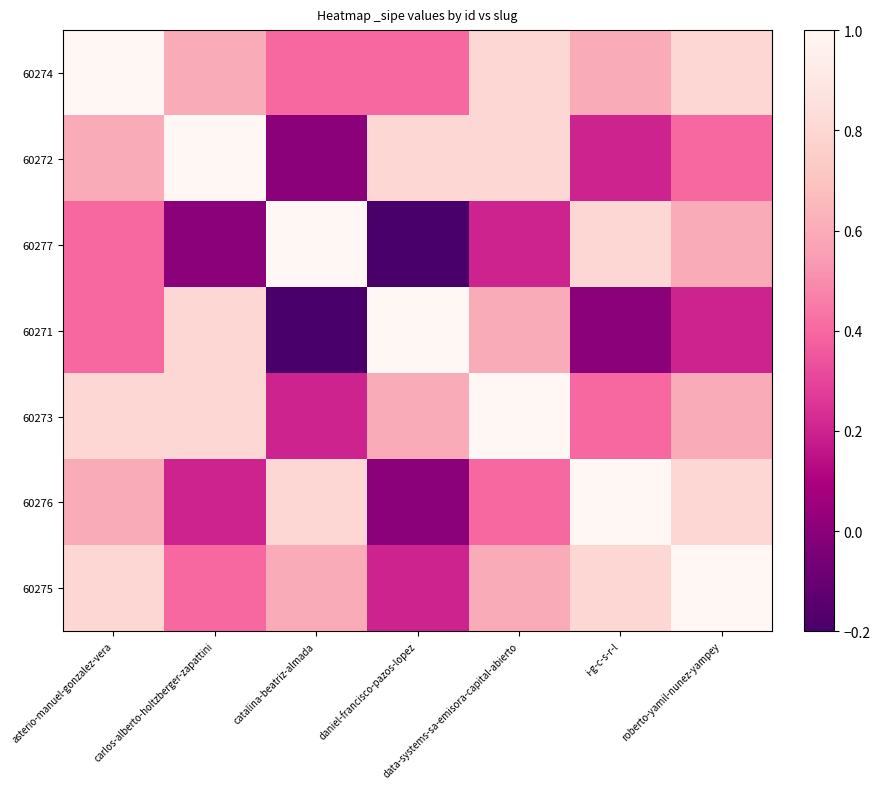

Reading left to right, transcribe all the data shown in this chart.

60274: asterio-manuel-gonzalez-vera=1.0	carlos-alberto-holtzberger-zapattini=0.6	catalina-beatriz-almada=0.4	daniel-francisco-pazos-lopez=0.4	data-systems-sa-emisora-capital-abierto=0.8	i-g-c-s-r-l=0.6	roberto-yamil-nunez-yampey=0.8
60272: asterio-manuel-gonzalez-vera=0.6	carlos-alberto-holtzberger-zapattini=1.0	catalina-beatriz-almada=0.0	daniel-francisco-pazos-lopez=0.8	data-systems-sa-emisora-capital-abierto=0.8	i-g-c-s-r-l=0.2	roberto-yamil-nunez-yampey=0.4
60277: asterio-manuel-gonzalez-vera=0.4	carlos-alberto-holtzberger-zapattini=0.0	catalina-beatriz-almada=1.0	daniel-francisco-pazos-lopez=-0.2	data-systems-sa-emisora-capital-abierto=0.2	i-g-c-s-r-l=0.8	roberto-yamil-nunez-yampey=0.6
60271: asterio-manuel-gonzalez-vera=0.4	carlos-alberto-holtzberger-zapattini=0.8	catalina-beatriz-almada=-0.2	daniel-francisco-pazos-lopez=1.0	data-systems-sa-emisora-capital-abierto=0.6	i-g-c-s-r-l=0.0	roberto-yamil-nunez-yampey=0.2
60273: asterio-manuel-gonzalez-vera=0.8	carlos-alberto-holtzberger-zapattini=0.8	catalina-beatriz-almada=0.2	daniel-francisco-pazos-lopez=0.6	data-systems-sa-emisora-capital-abierto=1.0	i-g-c-s-r-l=0.4	roberto-yamil-nunez-yampey=0.6
60276: asterio-manuel-gonzalez-vera=0.6	carlos-alberto-holtzberger-zapattini=0.2	catalina-beatriz-almada=0.8	daniel-francisco-pazos-lopez=0.0	data-systems-sa-emisora-capital-abierto=0.4	i-g-c-s-r-l=1.0	roberto-yamil-nunez-yampey=0.8
60275: asterio-manuel-gonzalez-vera=0.8	carlos-alberto-holtzberger-zapattini=0.4	catalina-beatriz-almada=0.6	daniel-francisco-pazos-lopez=0.2	data-systems-sa-emisora-capital-abierto=0.6	i-g-c-s-r-l=0.8	roberto-yamil-nunez-yampey=1.0